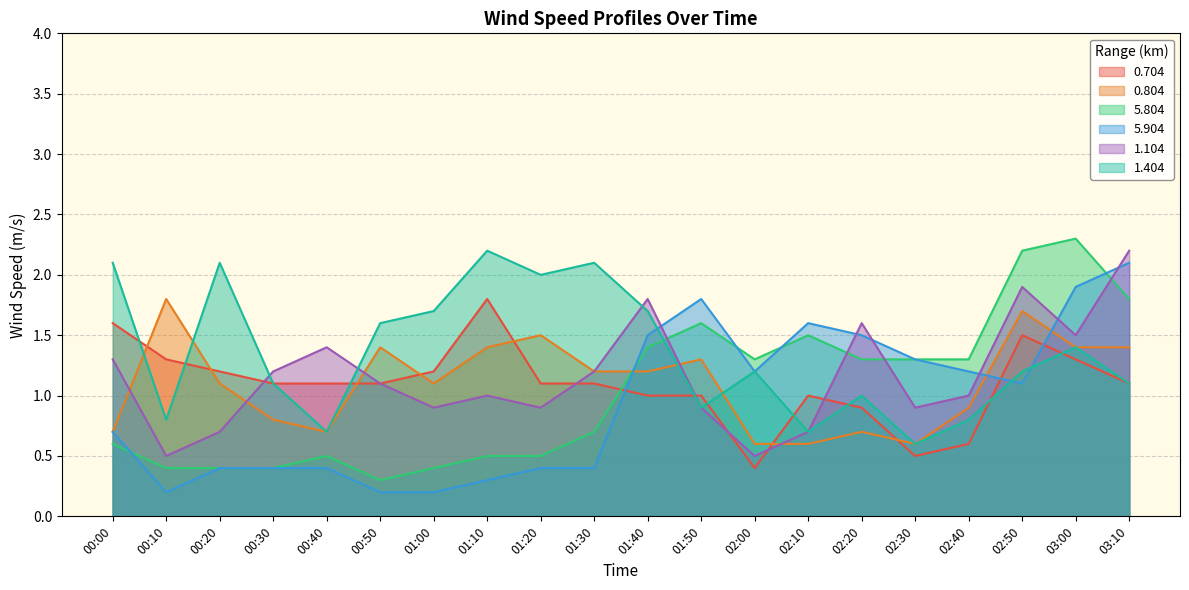

What is the difference between the 0.704 values at 00:00 and 01:40?

0.6